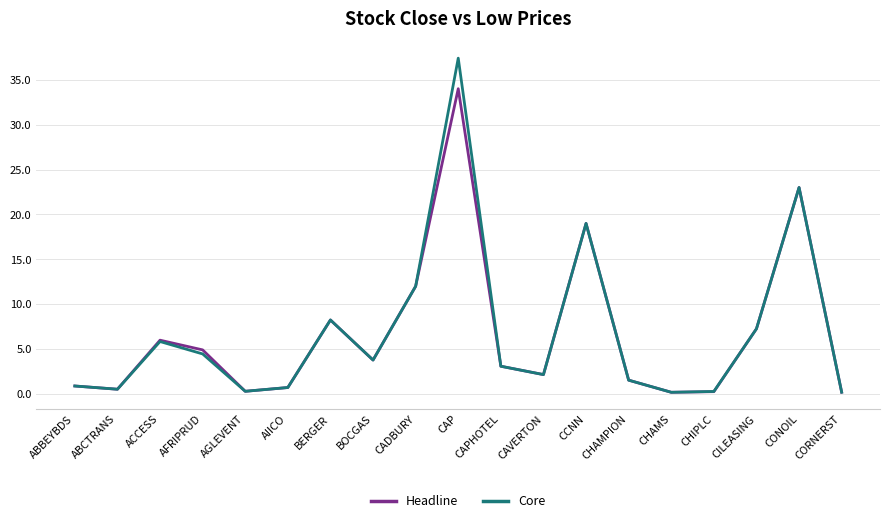

How many distinct data groups are displayed?

2